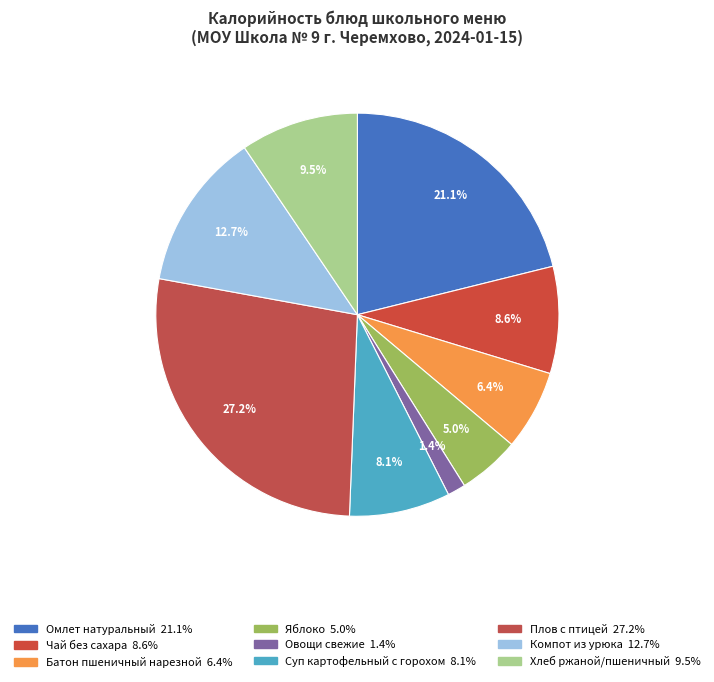

Between Омлет натуральный and Яблоко, which is larger?

Омлет натуральный